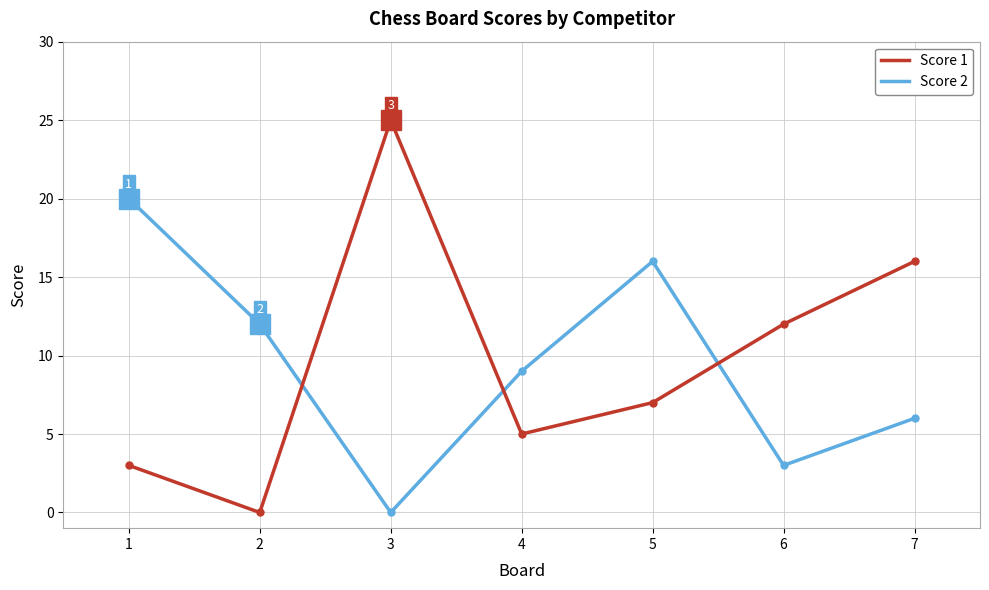

Which series has the widest spread of values?

Score 1